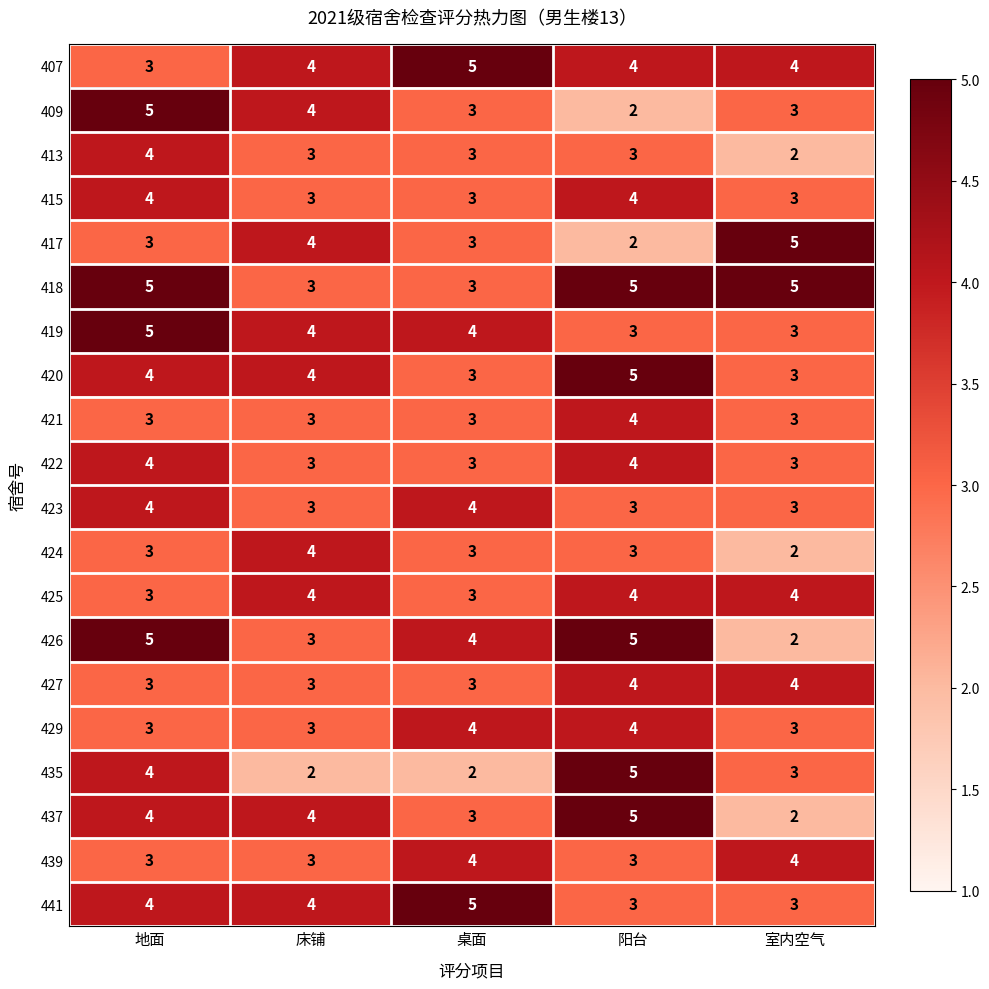

What is the total value across all series at 床铺?

68